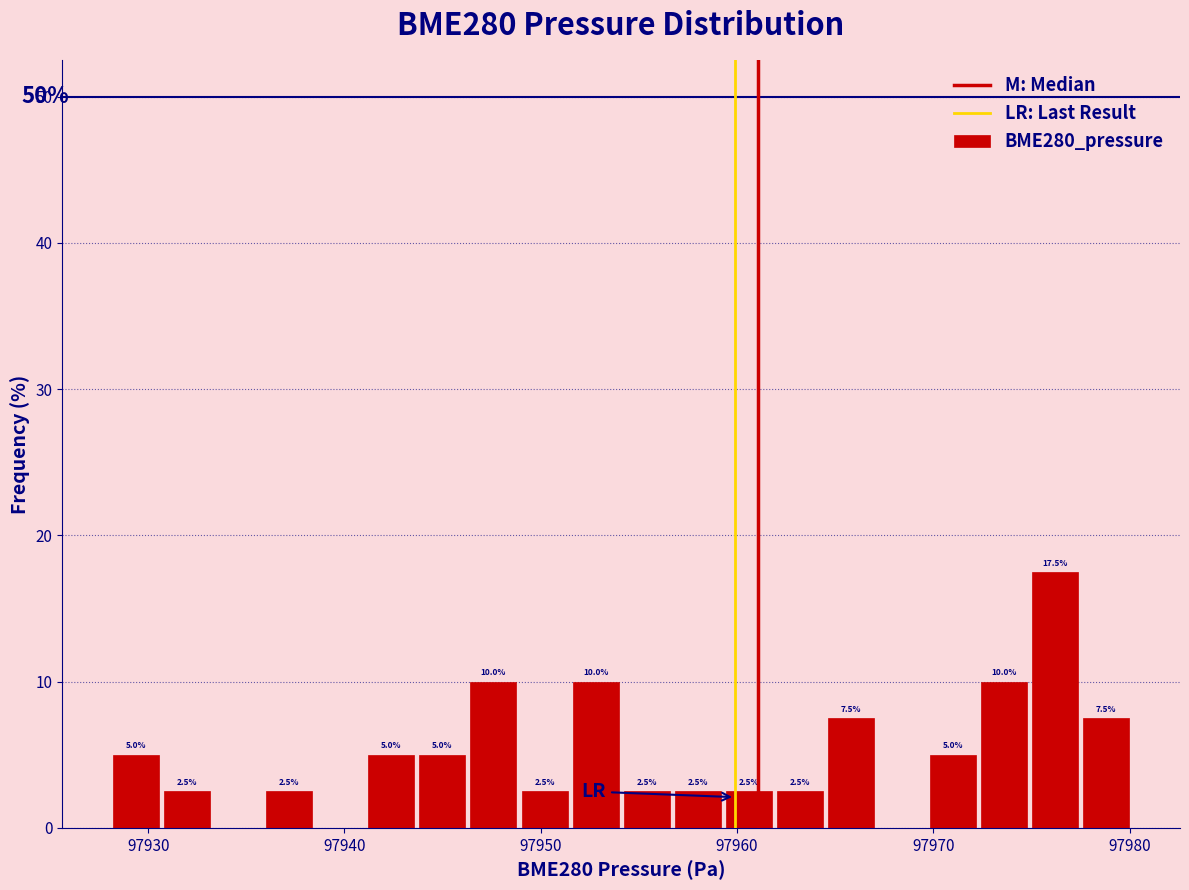

Around what value on the x-axis is the tallest bar? Give the approximate position of its centre, as read against the axis.

97976